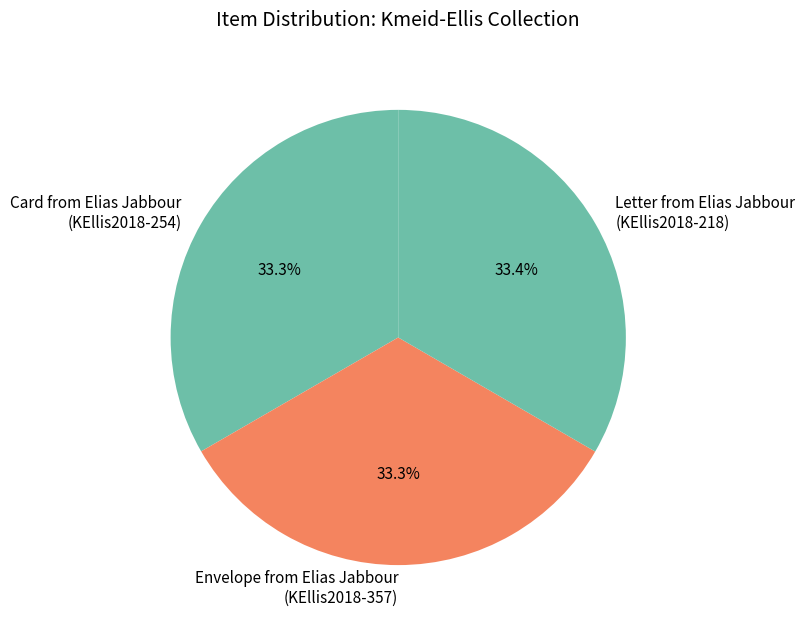

What is the ratio of the value at Letter from Elias Jabbour (KEllis2018-218) to the value at Envelope from Elias Jabbour (KEllis2018-357)?

1.0